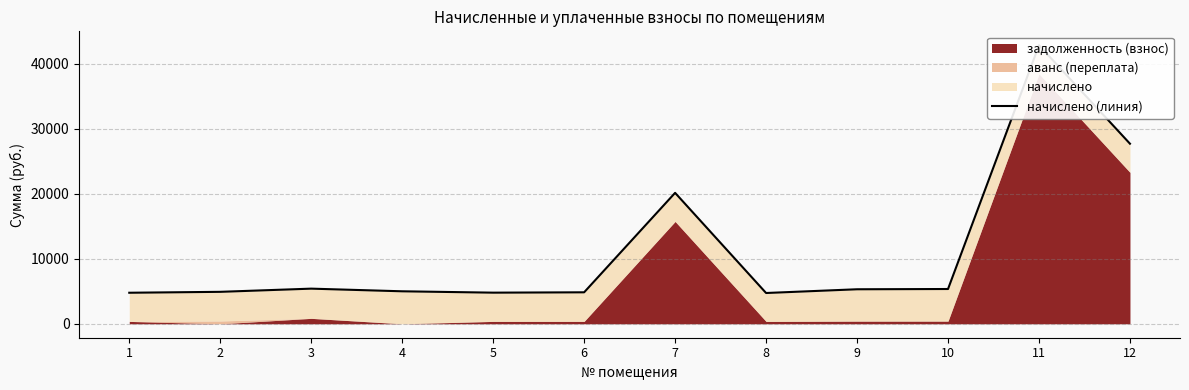

How many data points are less than 5308?

6